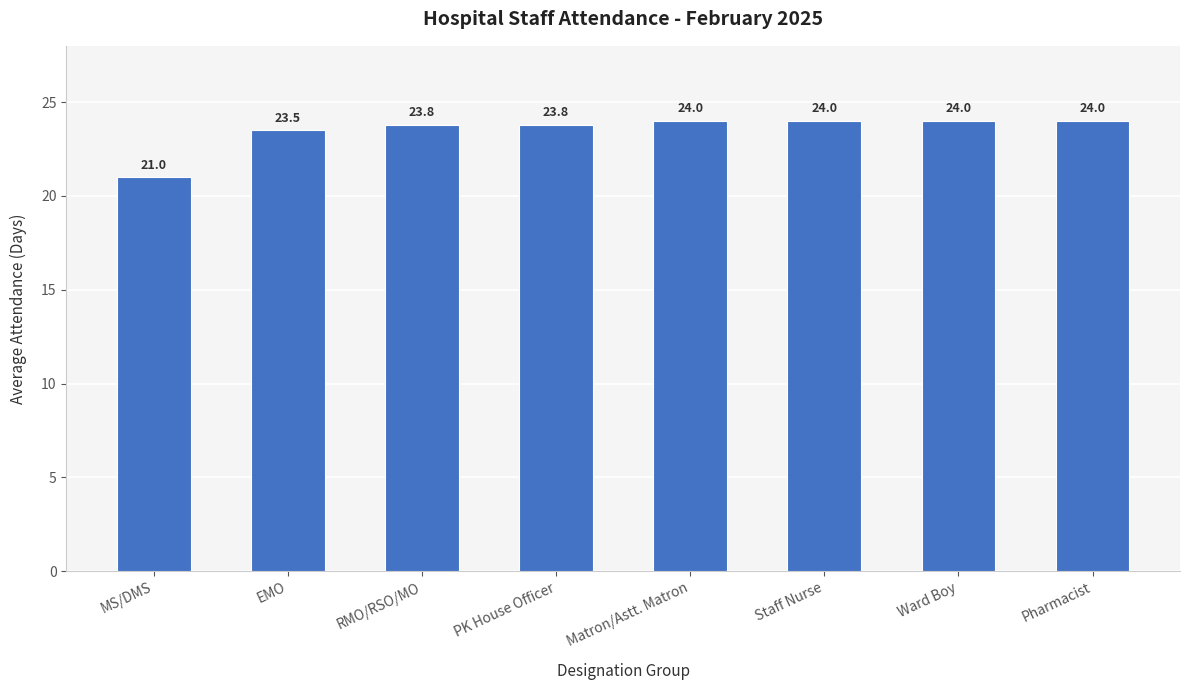

True or false: the data shows 23.5 at EMO.

True